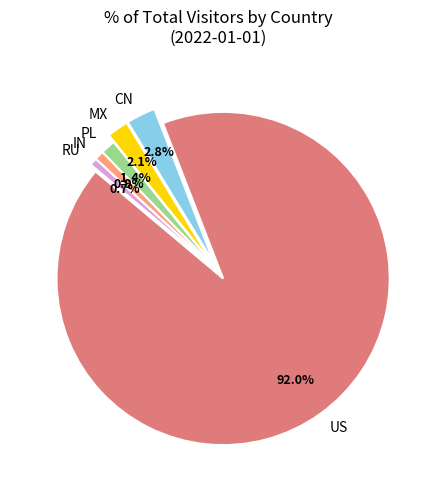

How much of the chart is everything except MX?

97.9%